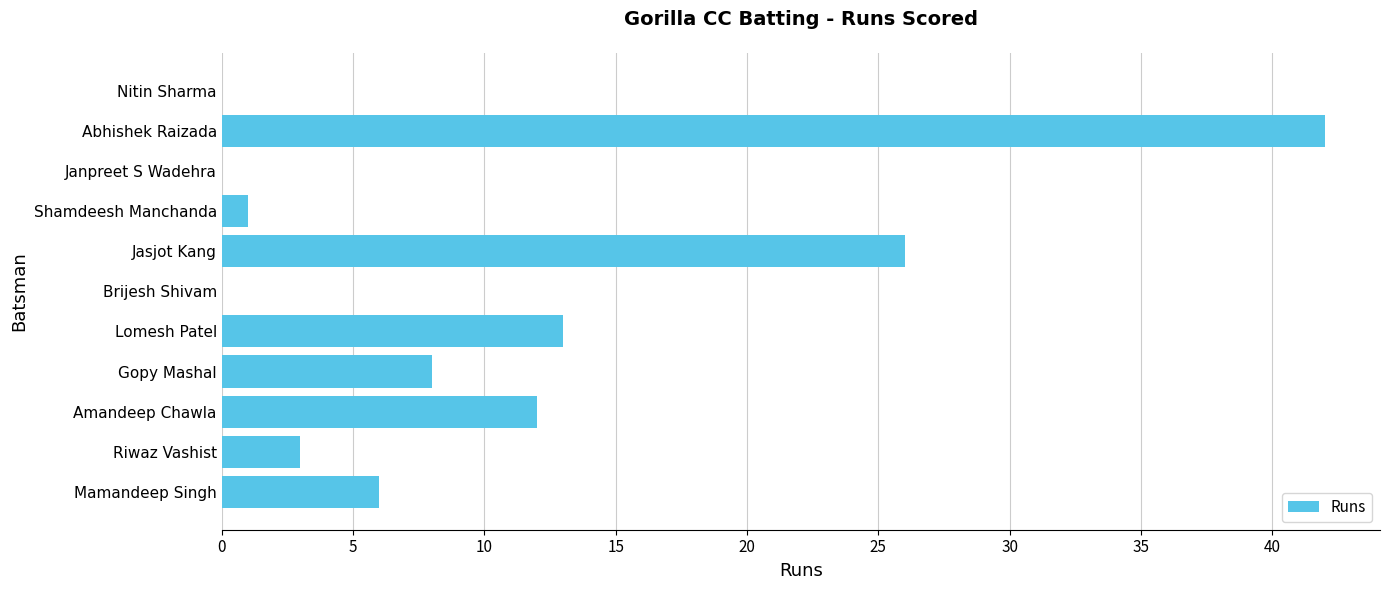

Does the chart contain stacked bars?

No